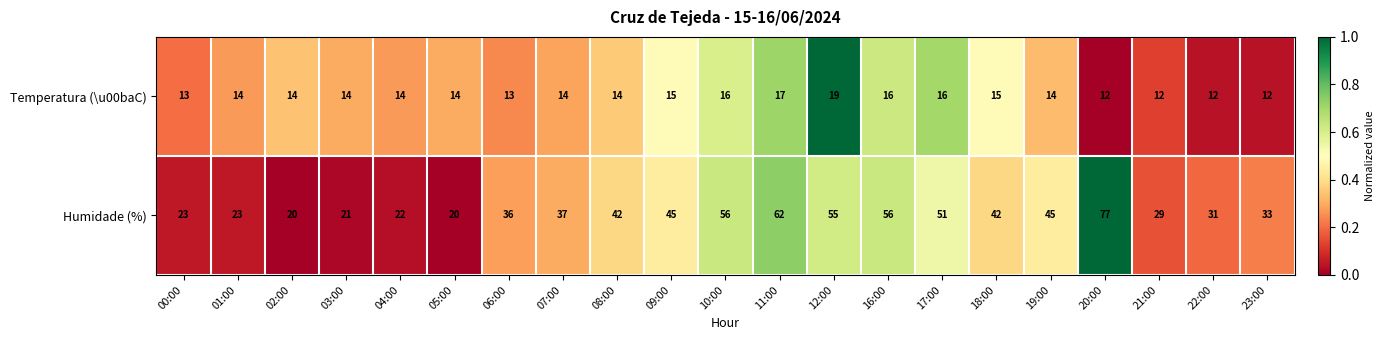

What is the difference between the maximum and second lowest values in the Humidade (%) series?

57